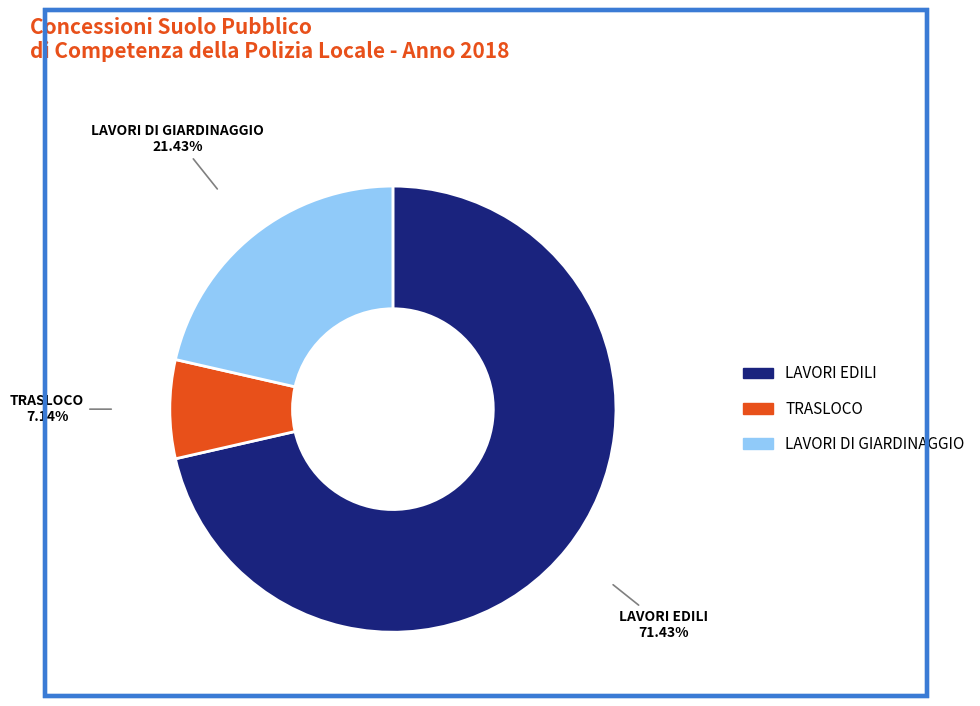

How many segments does this pie chart have?

3